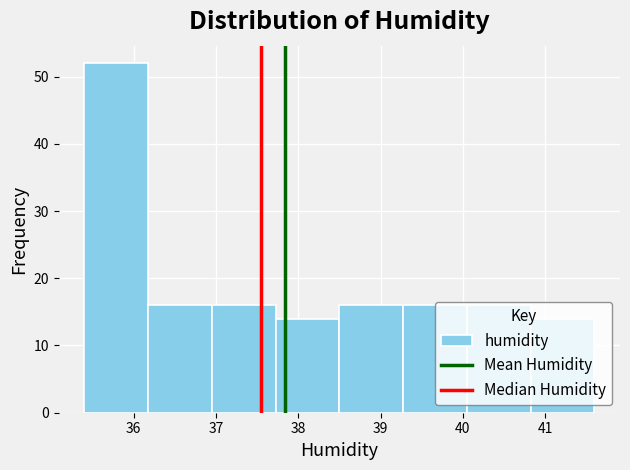

Reading left to right, list every bar in this chart as the range it spans on the x-axis followed by its height. Neither the bar edges nor the heights are printed on the chart, so give them approximately, as read against the axes.

35.4 to 36.2: 52
36.2 to 37.0: 16
37.0 to 37.7: 16
37.7 to 38.5: 14
38.5 to 39.3: 16
39.3 to 40.1: 16
40.1 to 40.8: 16
40.8 to 41.6: 14